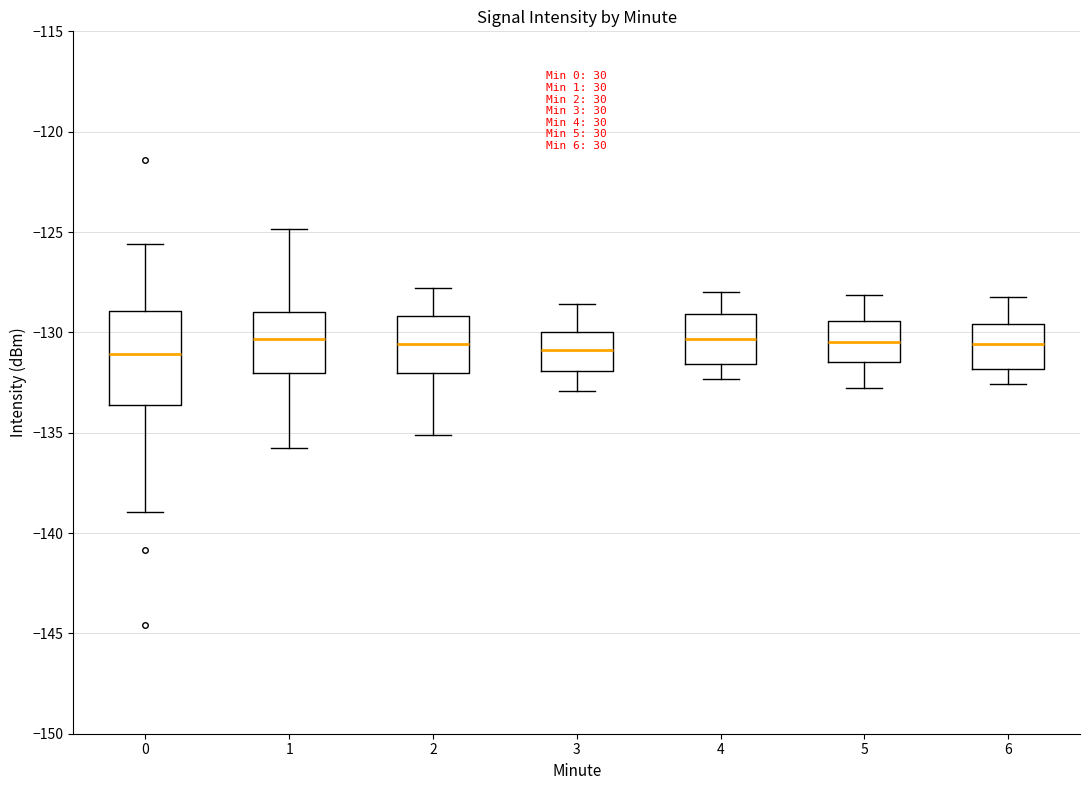

Reading left to right, transcribe this box plot: for each box, give where its median line is, the range the box spans, and where its two whiskers end, as read against the y-axis. The values are not printed on the chart, so give them approximately, as read against the axis.

0: median -131.0, box -133.5 to -129.0, whiskers -139.0 to -125.5
1: median -130.5, box -132.0 to -129.0, whiskers -136.0 to -125.0
2: median -130.5, box -132.0 to -129.0, whiskers -135.0 to -128.0
3: median -131.0, box -132.0 to -130.0, whiskers -133.0 to -128.5
4: median -130.5, box -131.5 to -129.0, whiskers -132.5 to -128.0
5: median -130.5, box -131.5 to -129.5, whiskers -133.0 to -128.0
6: median -130.5, box -132.0 to -129.5, whiskers -132.5 to -128.0